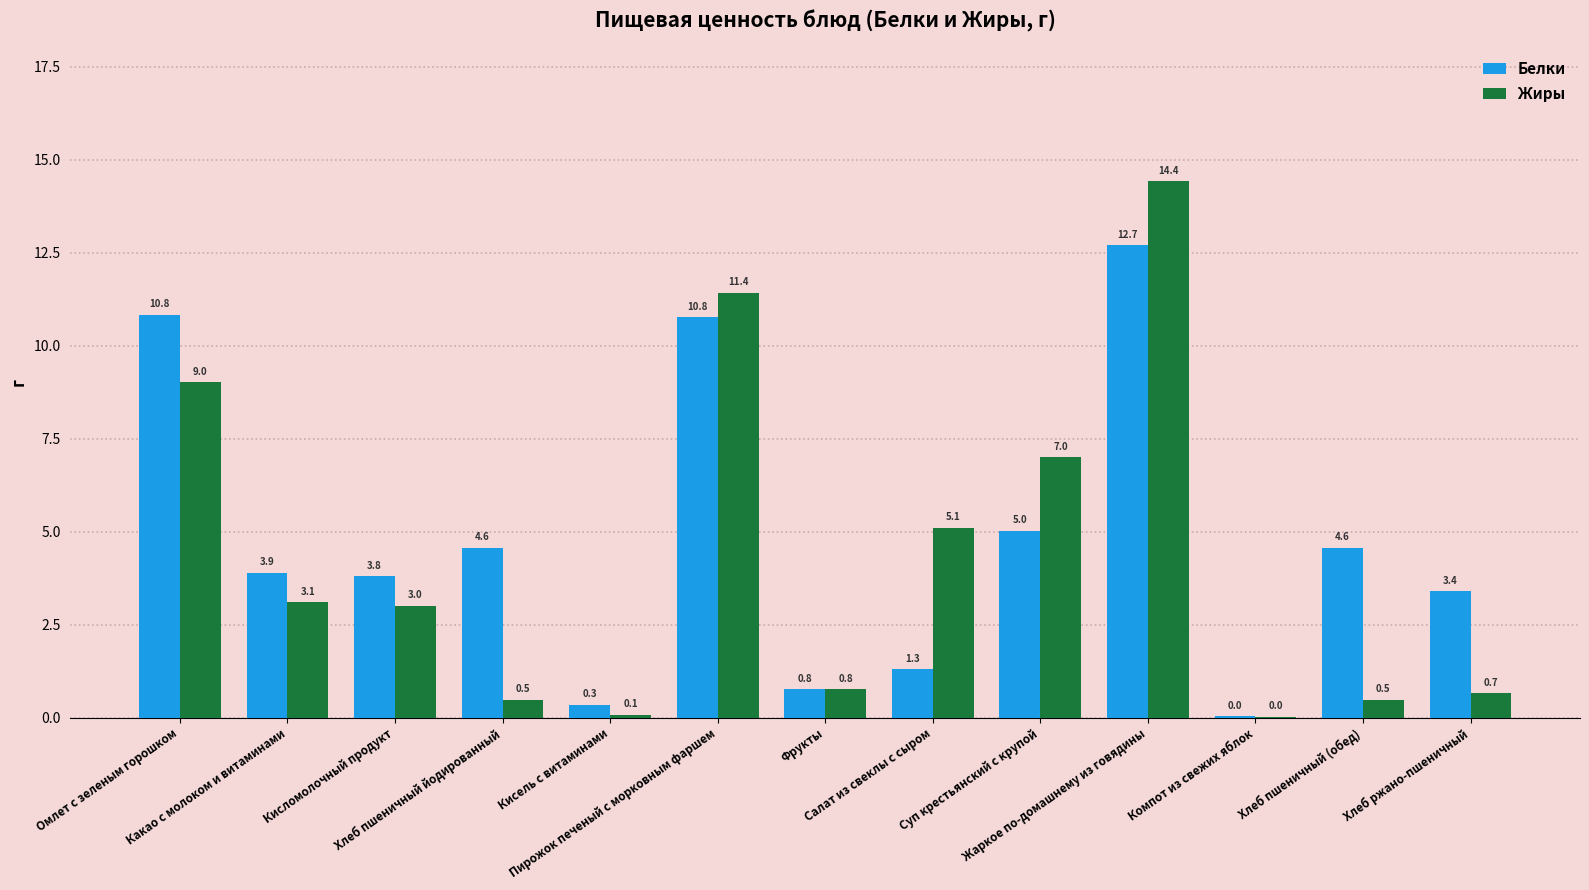

What is the spread (max minus min) of values at Салат из свеклы с сыром?

3.8